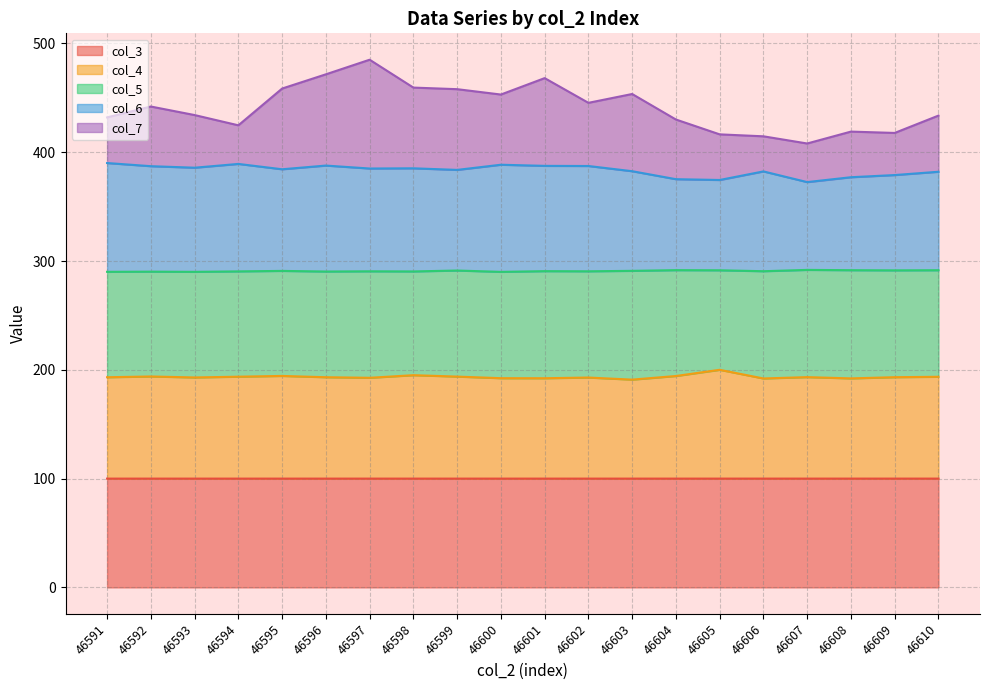

True or false: col_3 has a value of 140.1 at 46602.

False